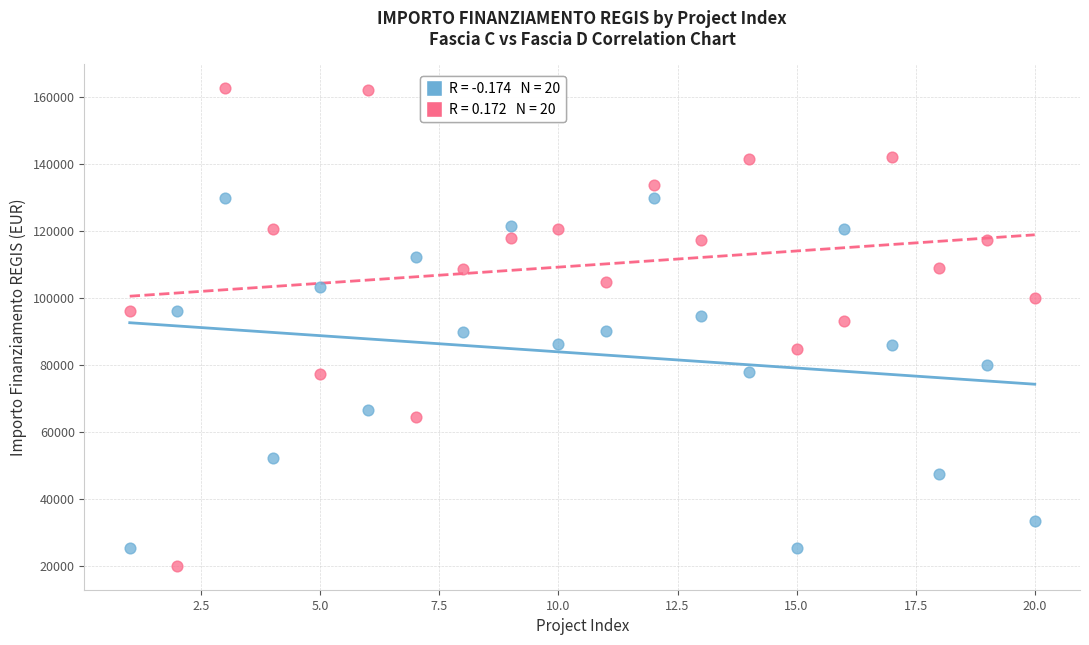

Across all data points, what is the range of X values (max minus min)?

19